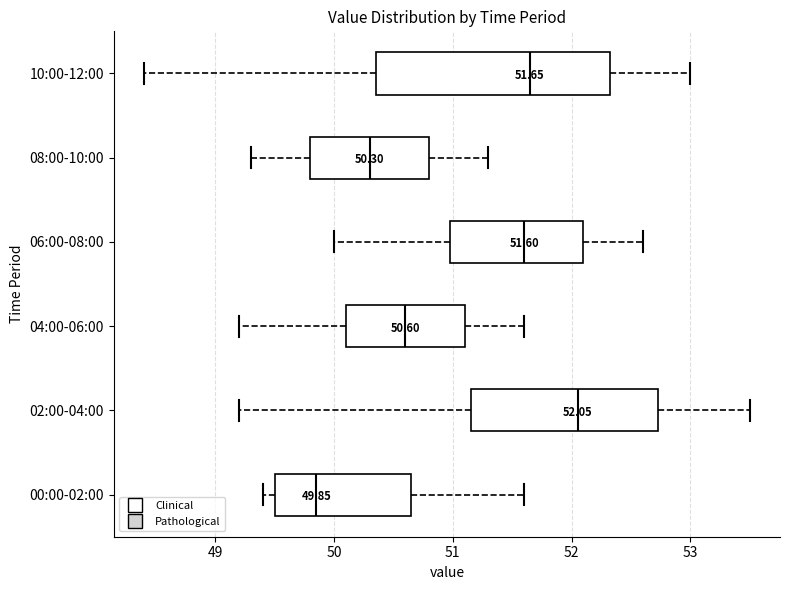

Which box has the furthest to the left median line?

00:00-02:00